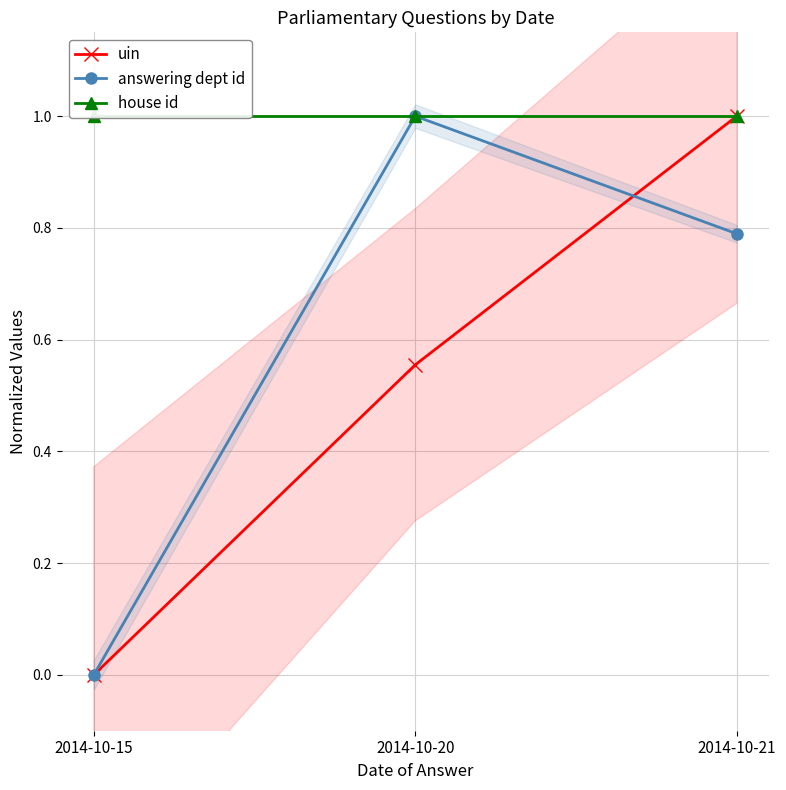

Between 2014-10-21 and 2014-10-20, which is larger?

2014-10-21